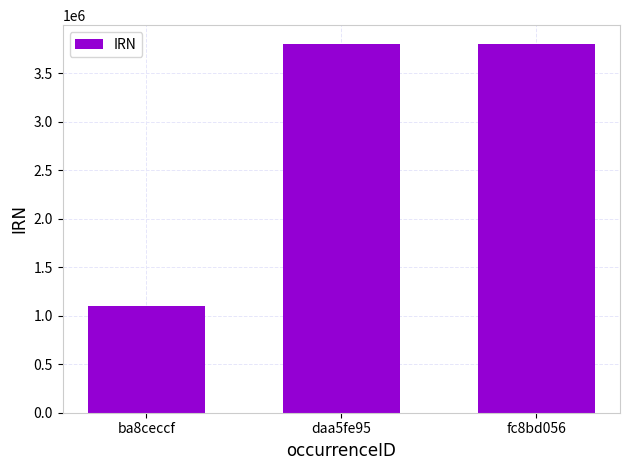

What is the sum of all values?

8713160